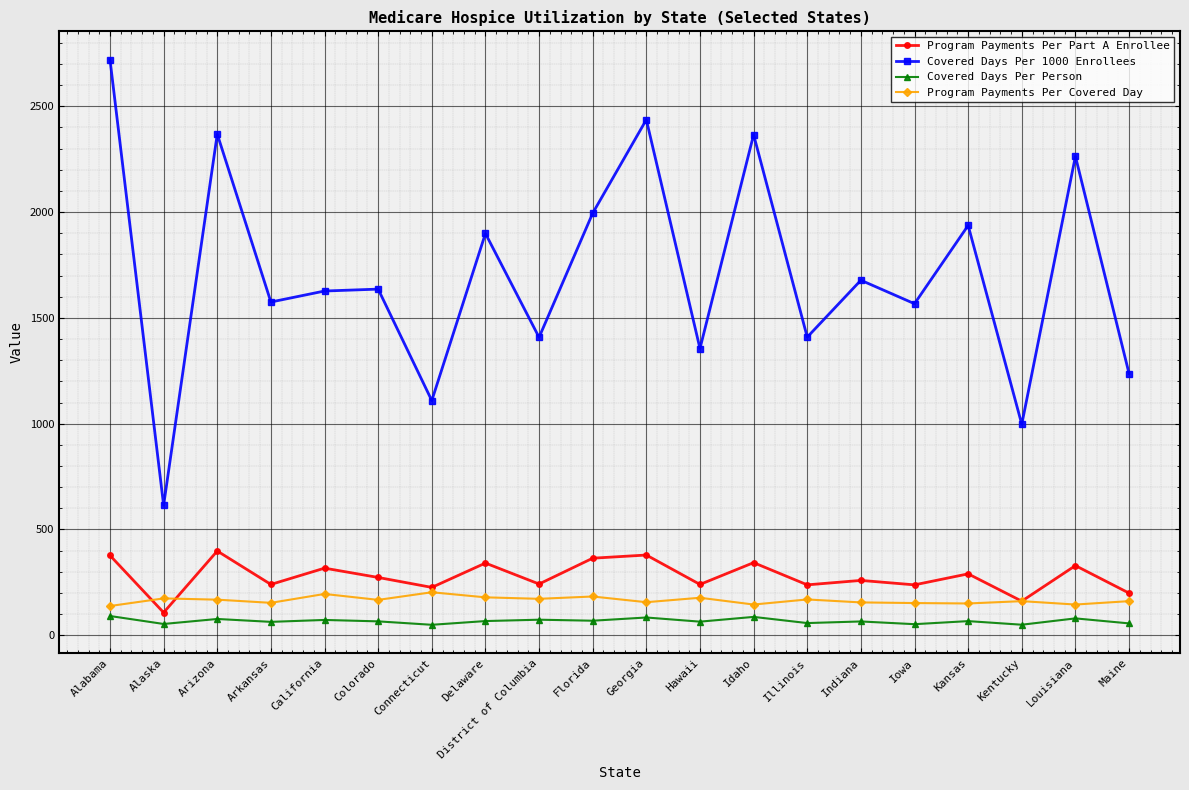

Which label corresponds to the largest value in the chart?

Alabama